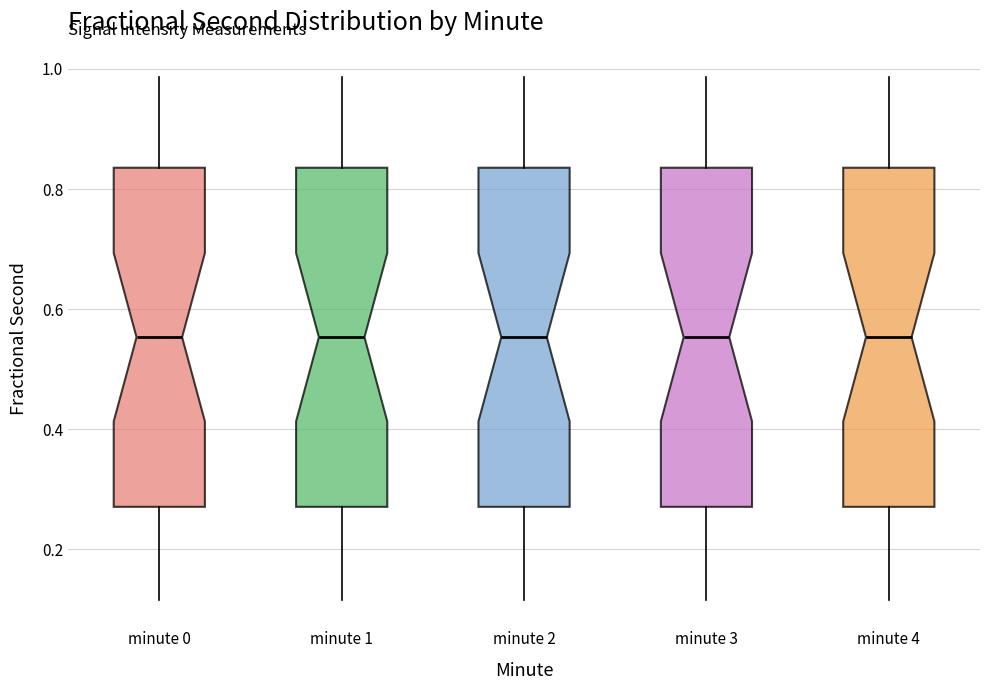

Reading left to right, transcribe this box plot: for each box, give where its median line is, the range the box spans, and where its two whiskers end, as read against the y-axis. The values are not printed on the chart, so give them approximately, as read against the axis.

minute 0: median 0.56, box 0.28 to 0.84, whiskers 0.12 to 0.98
minute 1: median 0.56, box 0.28 to 0.84, whiskers 0.12 to 0.98
minute 2: median 0.56, box 0.28 to 0.84, whiskers 0.12 to 0.98
minute 3: median 0.56, box 0.28 to 0.84, whiskers 0.12 to 0.98
minute 4: median 0.56, box 0.28 to 0.84, whiskers 0.12 to 0.98